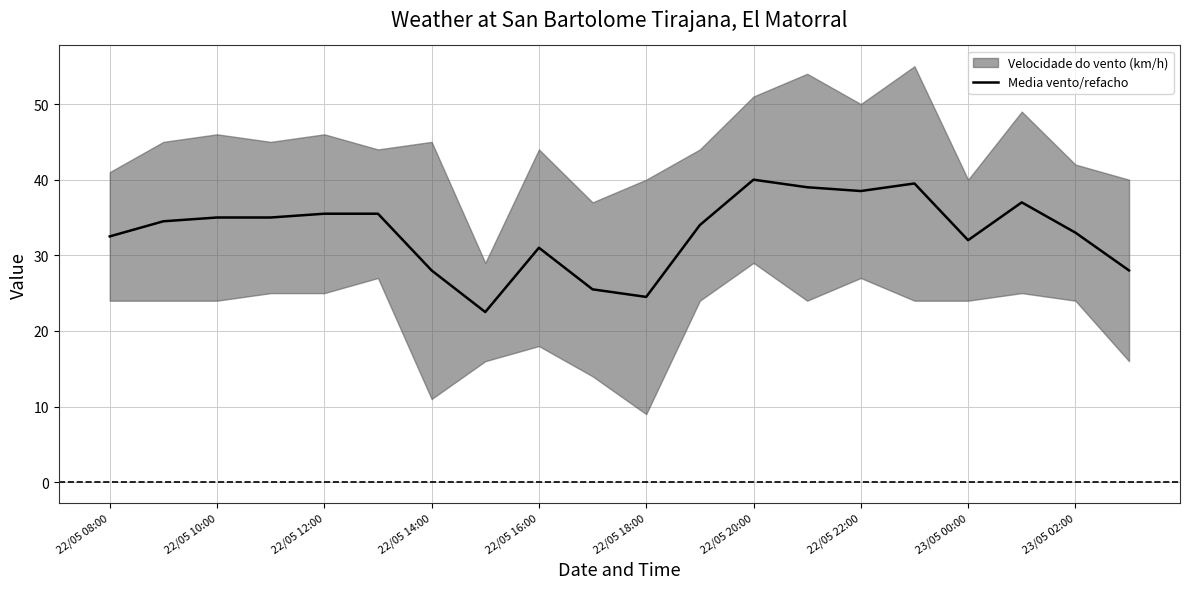

The value of Media vento/refacho at 22/05 12:00 is 63.6. True or false?

False